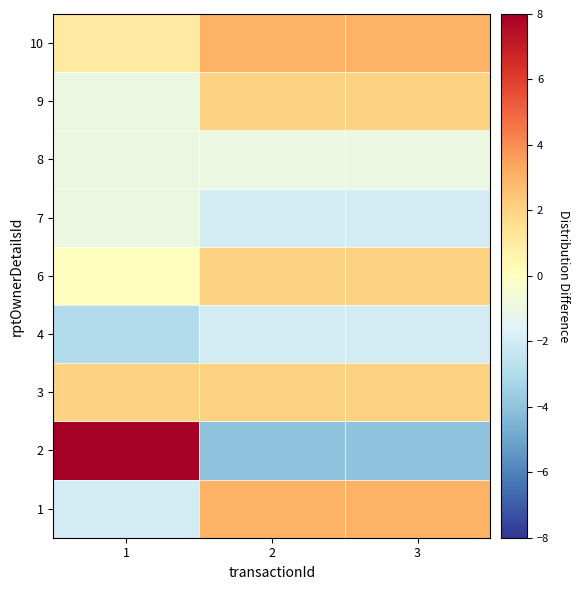

Between 3 and 1, which is larger?

3